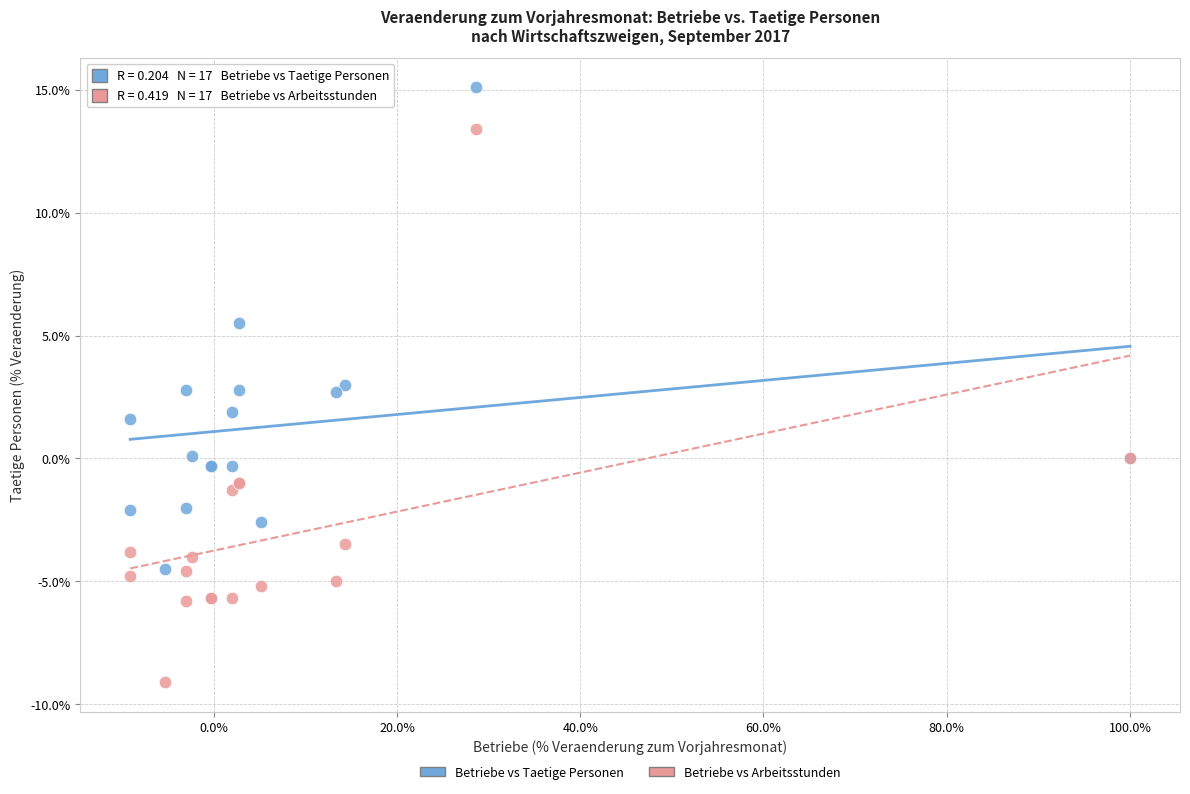

Which series reaches the minimum Y coordinate?

Betriebe vs Arbeitsstunden